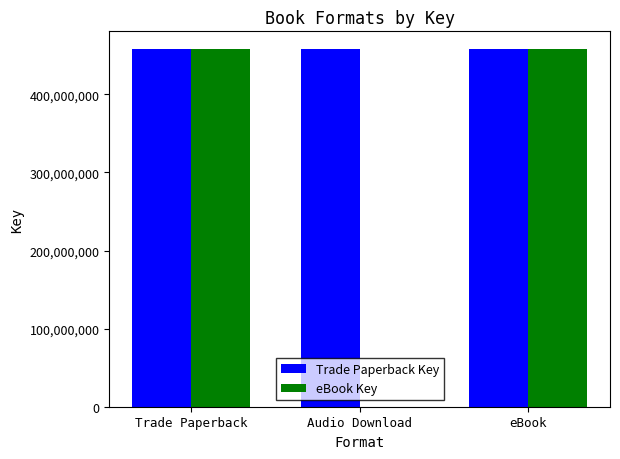

The eBook Key series shows 457729019 at Trade Paperback. True or false?

True